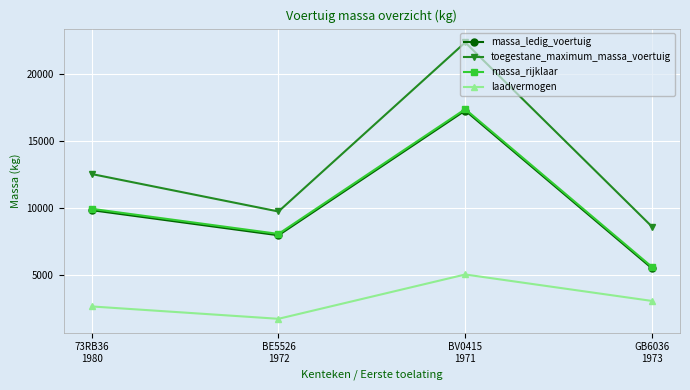

How many series are shown in this chart?

4